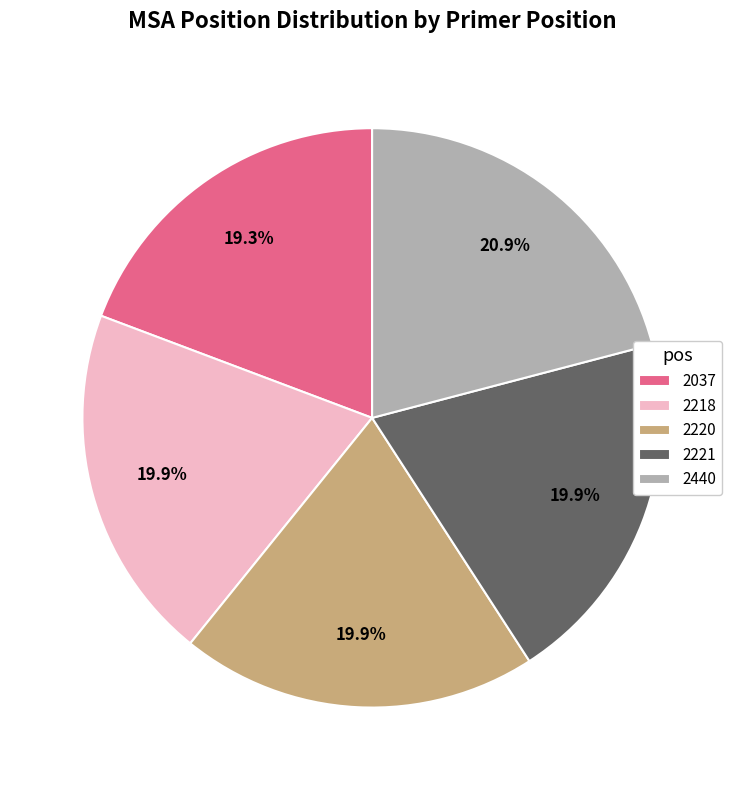

The 2220 slice represents 11% of the pie. True or false?

False